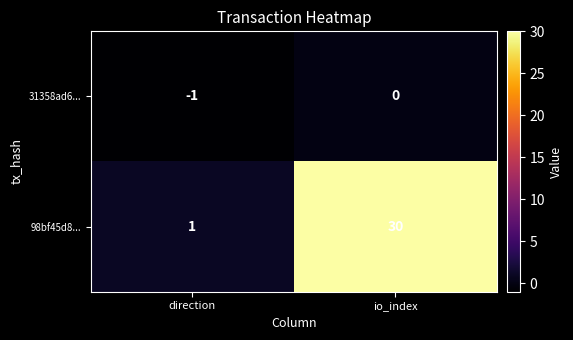

Rank the series at io_index from highest to lowest value.

98bf45d8..., 31358ad6...